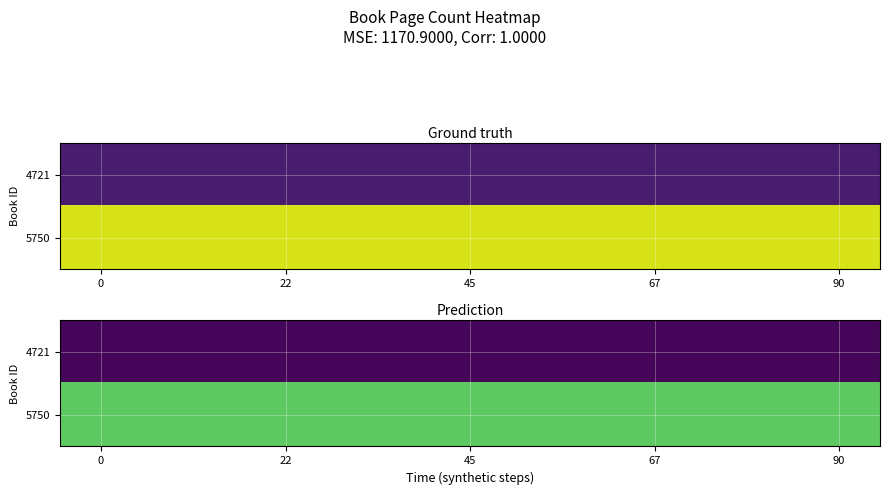

What is the difference between the highest and lowest values at 5?

180.2